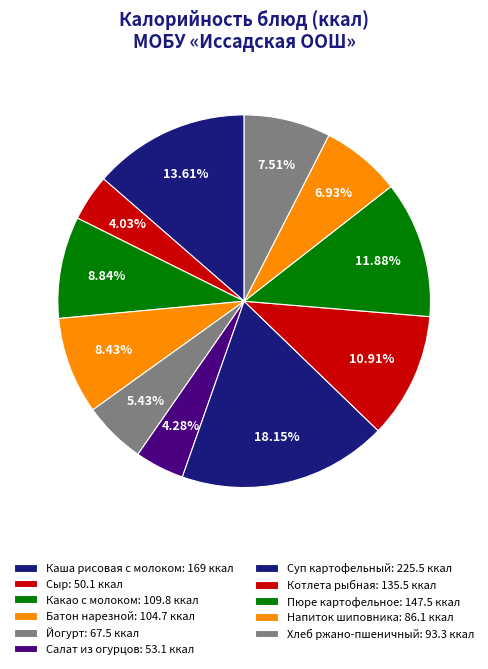

Which has a higher value, Салат из огурцов or Хлеб ржано-пшеничный?

Хлеб ржано-пшеничный